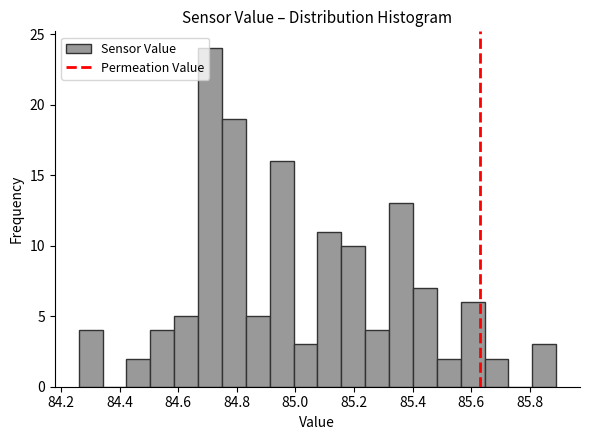

How tall is the bar that spans 84.42 to 84.50 on the x-axis? Neither the bar edges nor the heights are printed on the chart, so give them approximately, as read against the axes.

2